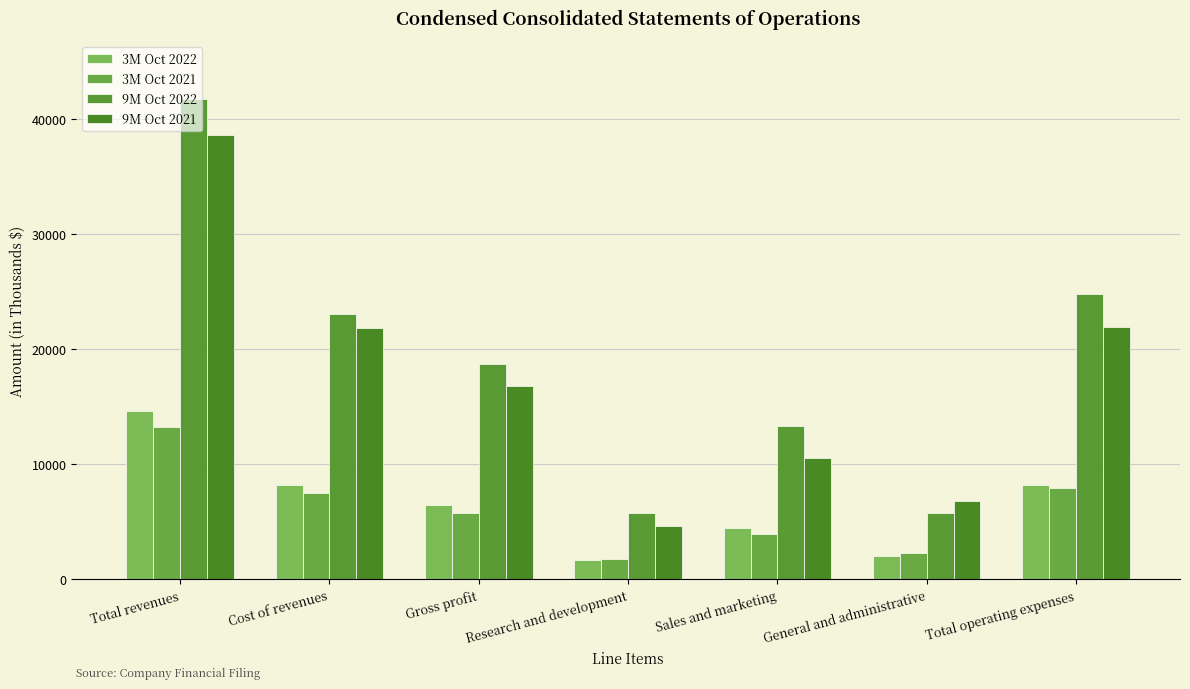

Is the value of 3M Oct 2021 at Cost of revenues greater than the value of 9M Oct 2021 at General and administrative?

Yes